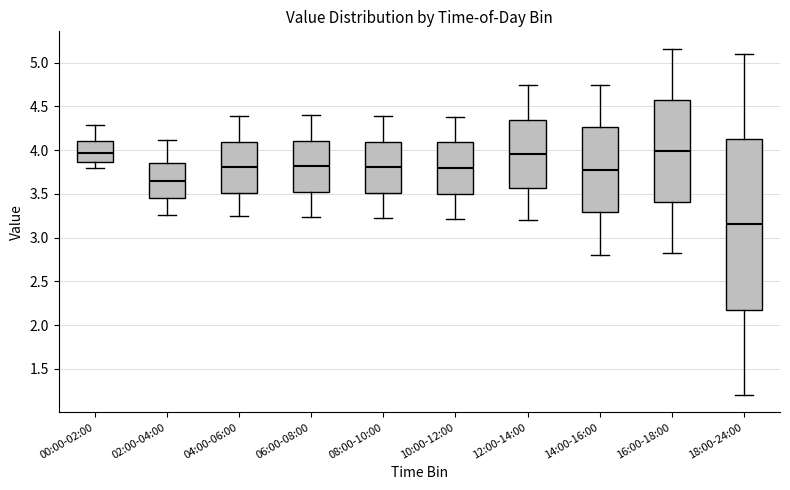

Reading left to right, read every box against the y-axis: the position of its median line, the range the box covers, and the ends of its whiskers. The values are not printed on the chart, so give them approximately, as read against the axis.

00:00-02:00: median 3.95, box 3.85 to 4.10, whiskers 3.80 to 4.30
02:00-04:00: median 3.65, box 3.45 to 3.85, whiskers 3.25 to 4.10
04:00-06:00: median 3.80, box 3.50 to 4.10, whiskers 3.25 to 4.40
06:00-08:00: median 3.80, box 3.50 to 4.10, whiskers 3.25 to 4.40
08:00-10:00: median 3.80, box 3.50 to 4.10, whiskers 3.20 to 4.40
10:00-12:00: median 3.80, box 3.50 to 4.10, whiskers 3.20 to 4.40
12:00-14:00: median 3.95, box 3.55 to 4.35, whiskers 3.20 to 4.75
14:00-16:00: median 3.80, box 3.30 to 4.25, whiskers 2.80 to 4.75
16:00-18:00: median 4.00, box 3.40 to 4.60, whiskers 2.80 to 5.15
18:00-24:00: median 3.15, box 2.20 to 4.15, whiskers 1.20 to 5.10